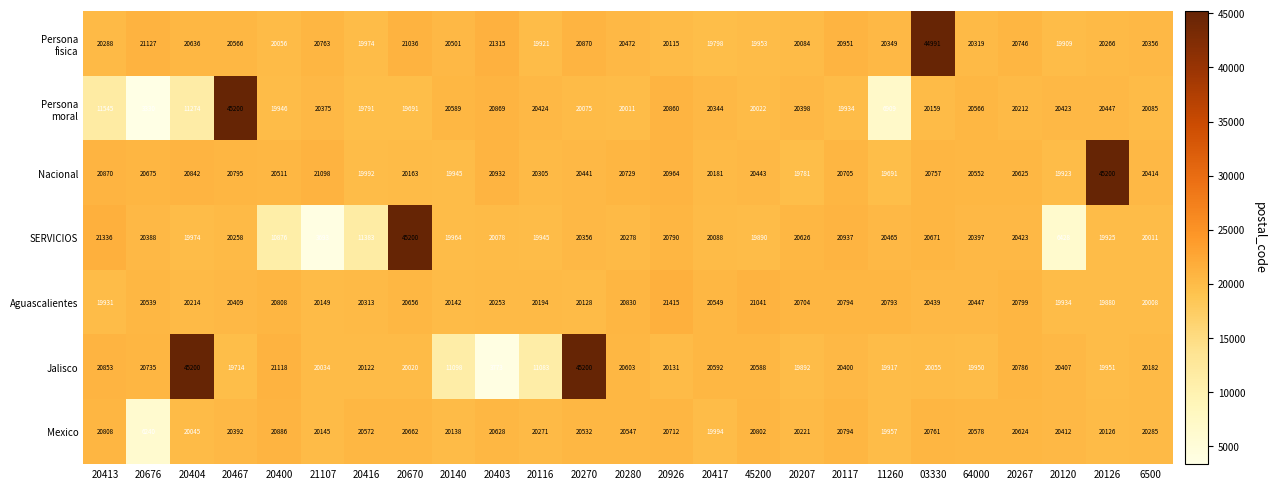

How many categories are shown in the chart?

25